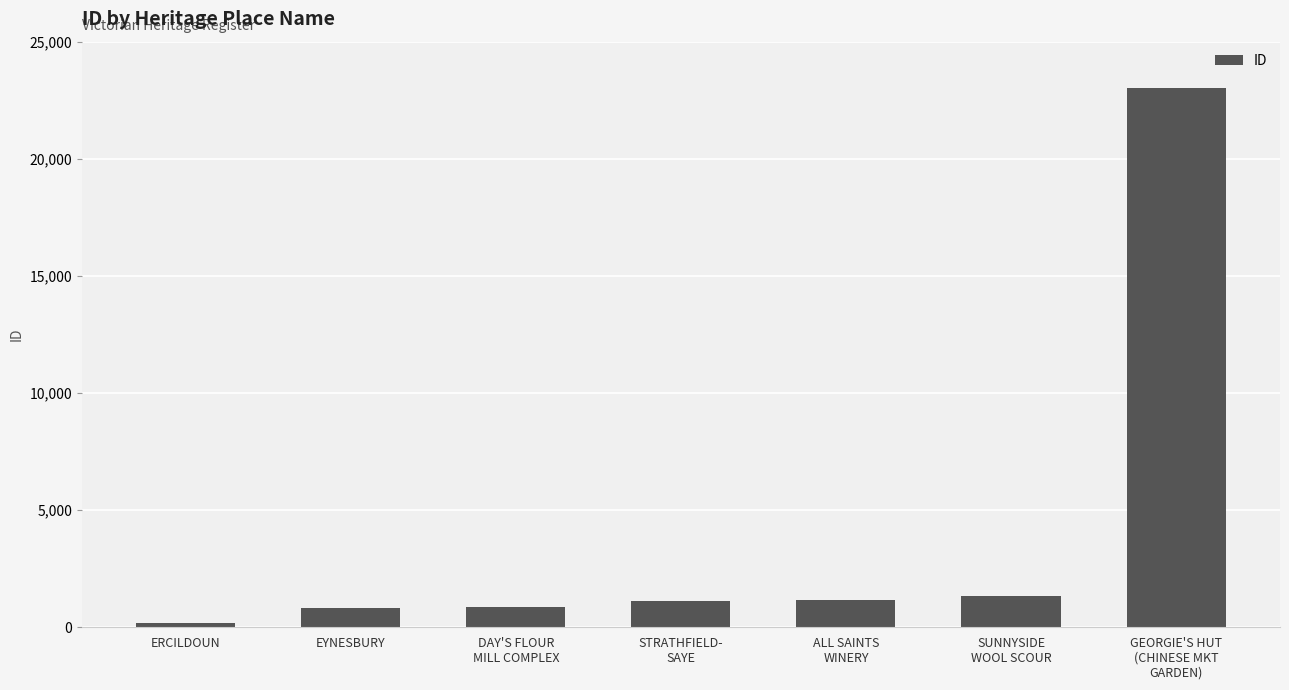

What is the maximum value shown in the chart?

23004